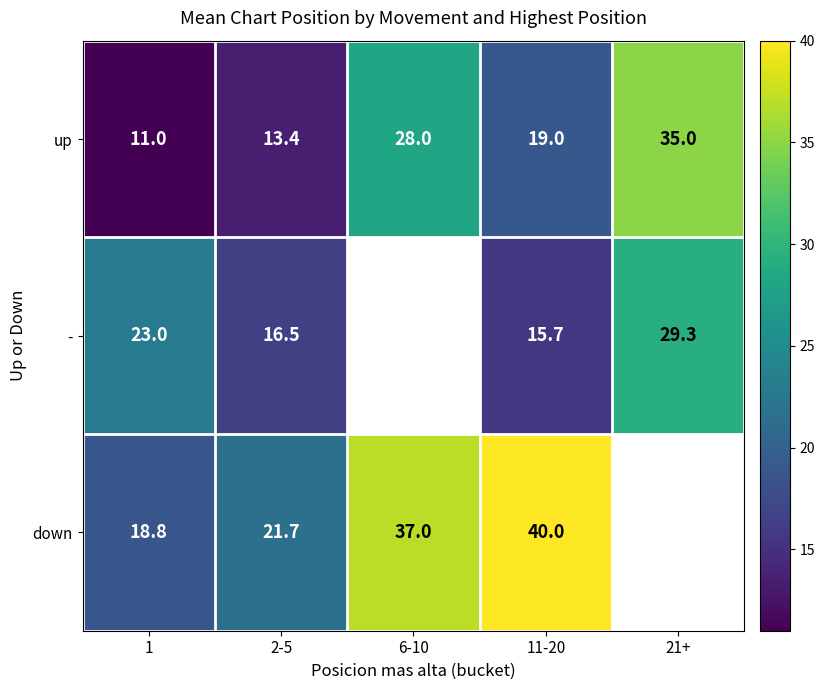

Which has a higher value, 6-10 or 1?

6-10